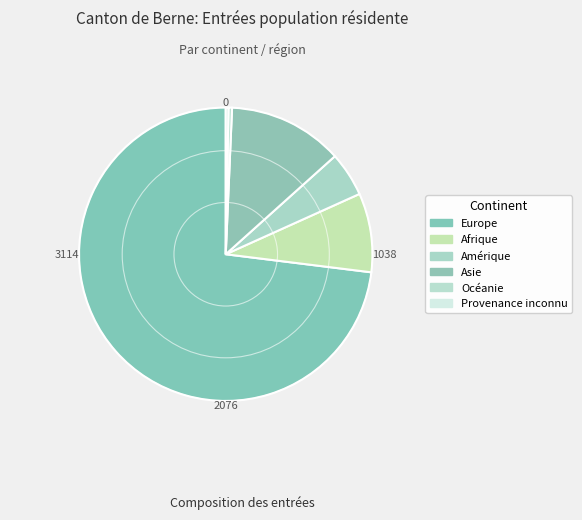

What portion of the pie excludes Océanie?

99.6%